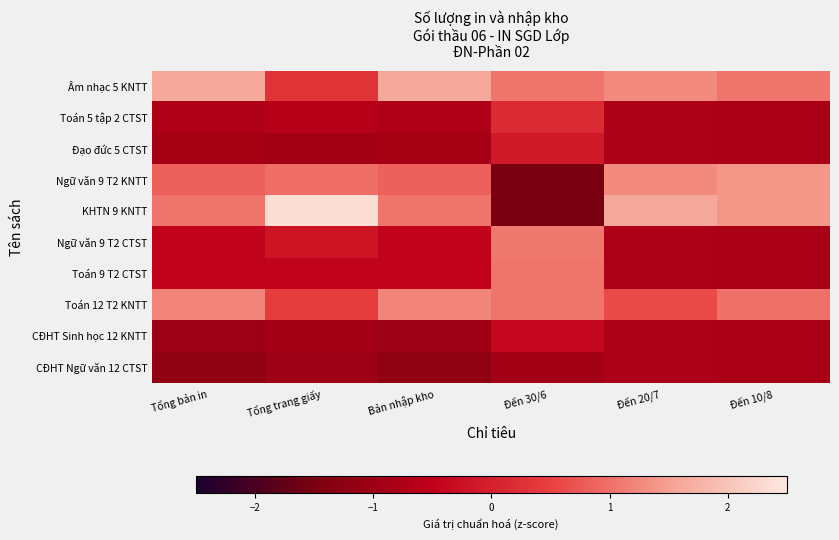

Rank the series at Đến 20/7 from highest to lowest value.

KHTN 9 KNTT, Âm nhạc 5 KNTT, Ngữ văn 9 T2 KNTT, Toán 12 T2 KNTT, Toán 5 tập 2 CTST, Đạo đức 5 CTST, Ngữ văn 9 T2 CTST, Toán 9 T2 CTST, CĐHT Sinh học 12 KNTT, CĐHT Ngữ văn 12 CTST